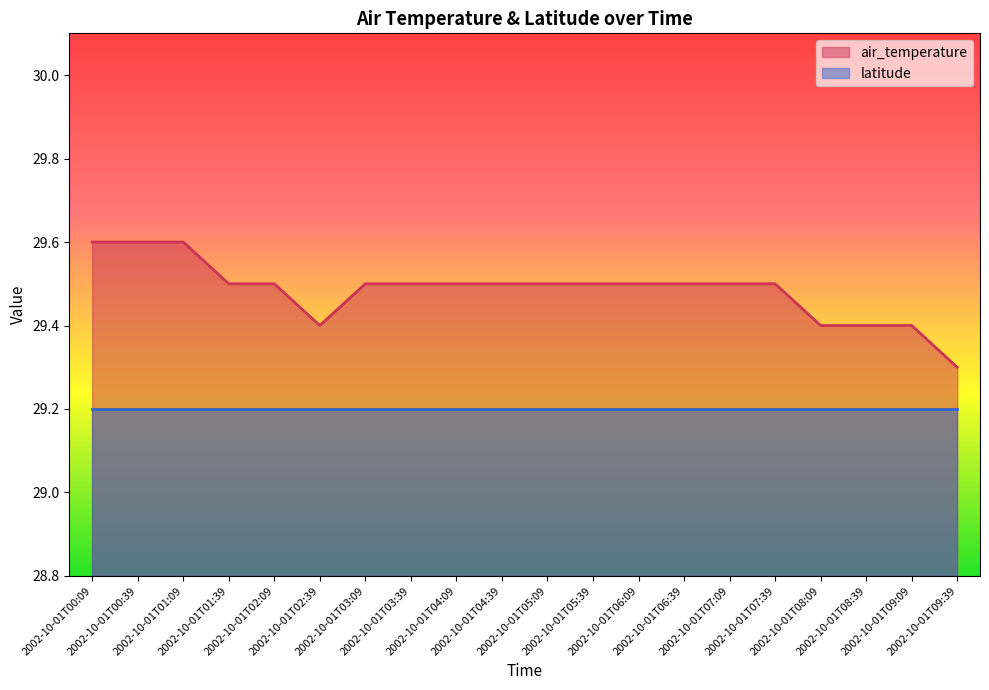

True or false: the data has more than 2 interior local peaks.

False